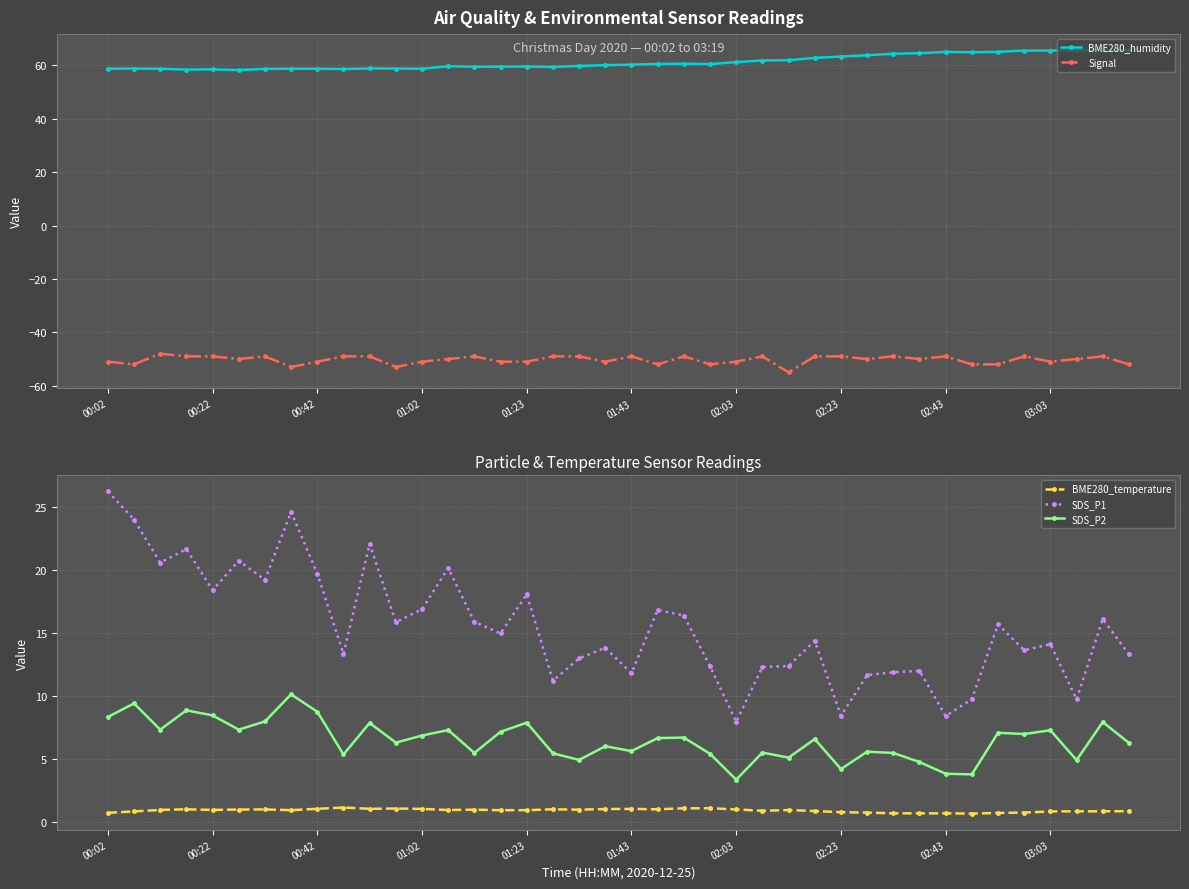

True or false: BME280_temperature and SDS_P2 intersect in this chart.

False